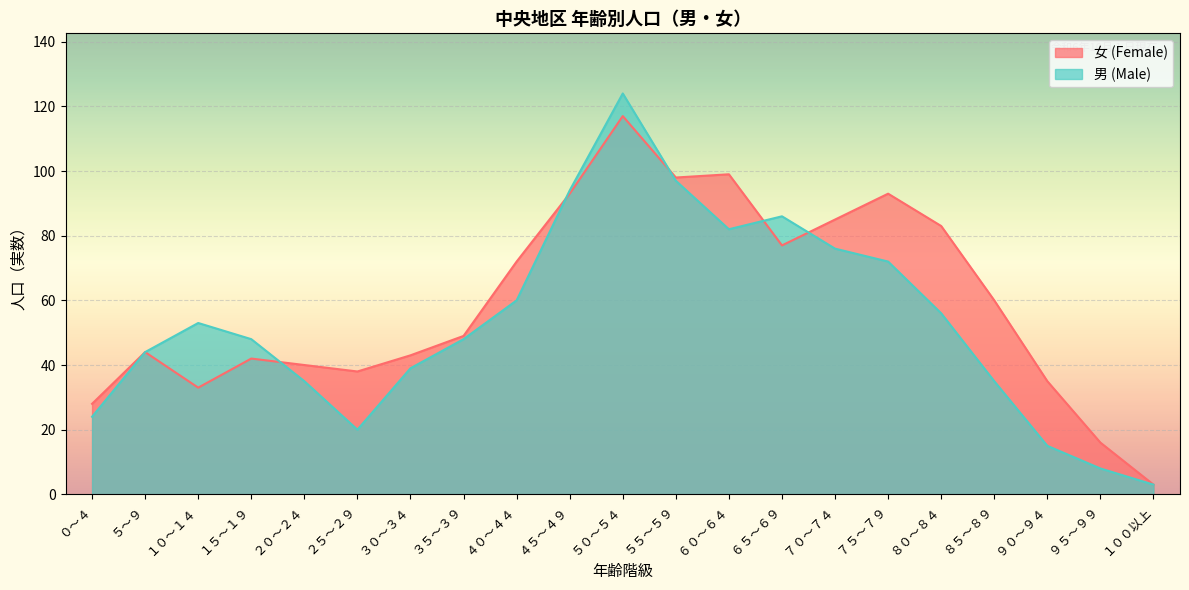

Is the value of 男 (Male) at ３０～３４ greater than the value of 女 (Female) at ８０～８４?

No